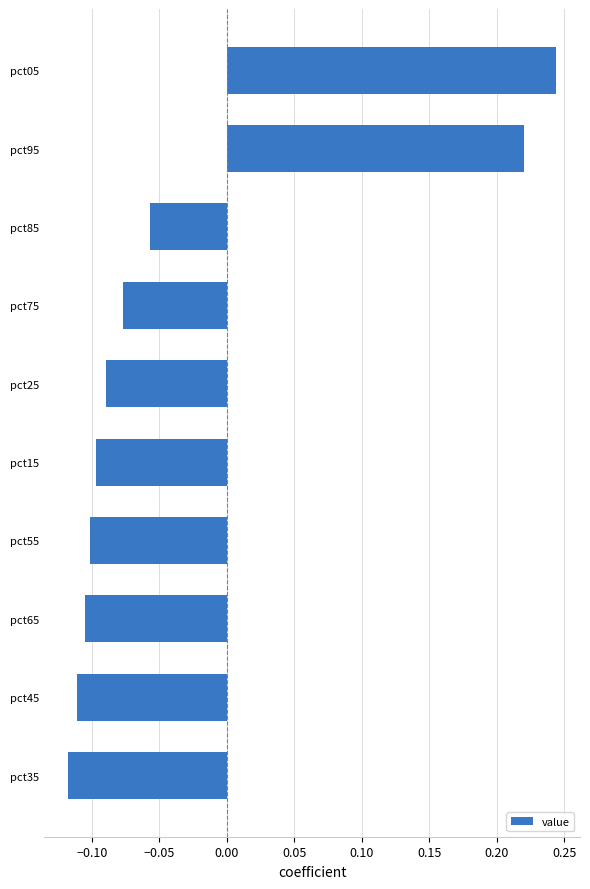

The value at pct75 is -0.1. True or false?

True